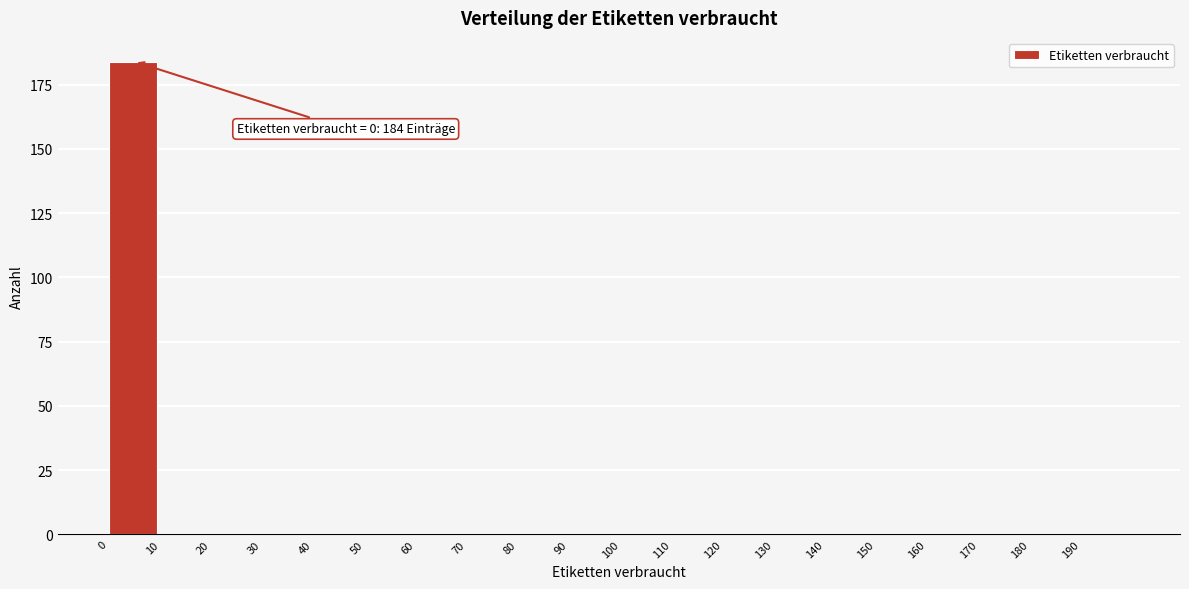

Reading right to left, list all the values displayed in this chart.

190=0	180=0	170=0	160=0	150=0	140=0	130=0	120=0	110=0	100=0	90=0	80=0	70=0	60=0	50=0	40=0	30=0	20=0	10=0	0=184